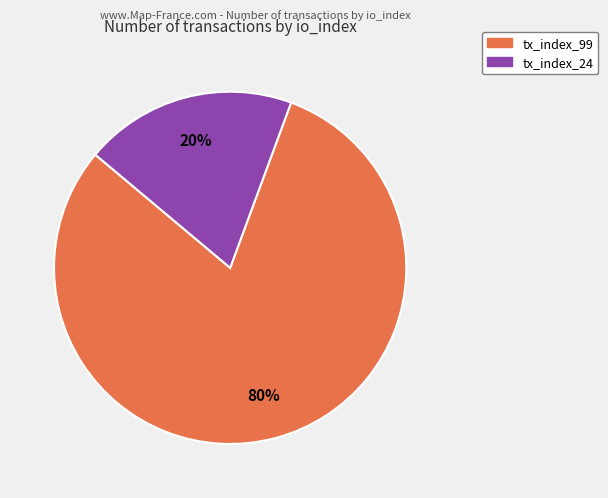

Is there a majority slice in this chart?

Yes